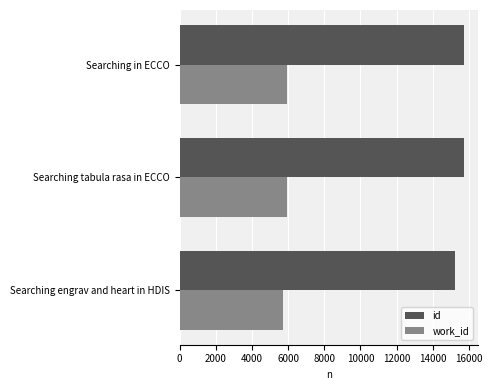

What is the lowest value of the work_id series?

5711